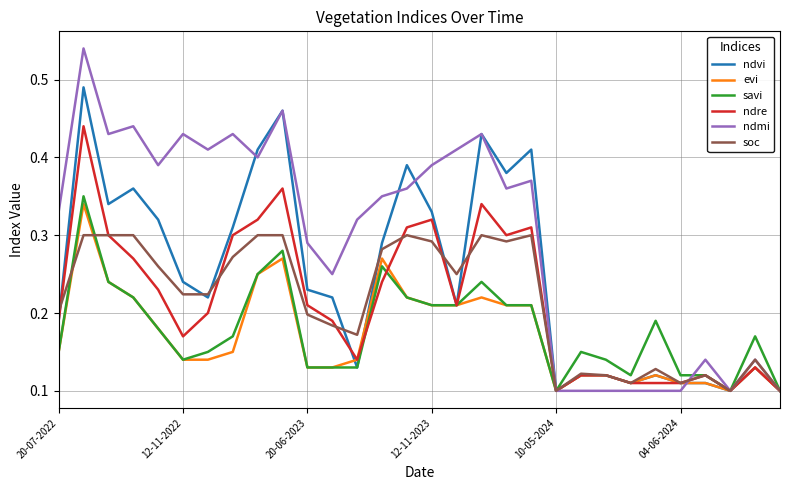

How many lines are shown in the chart?

6